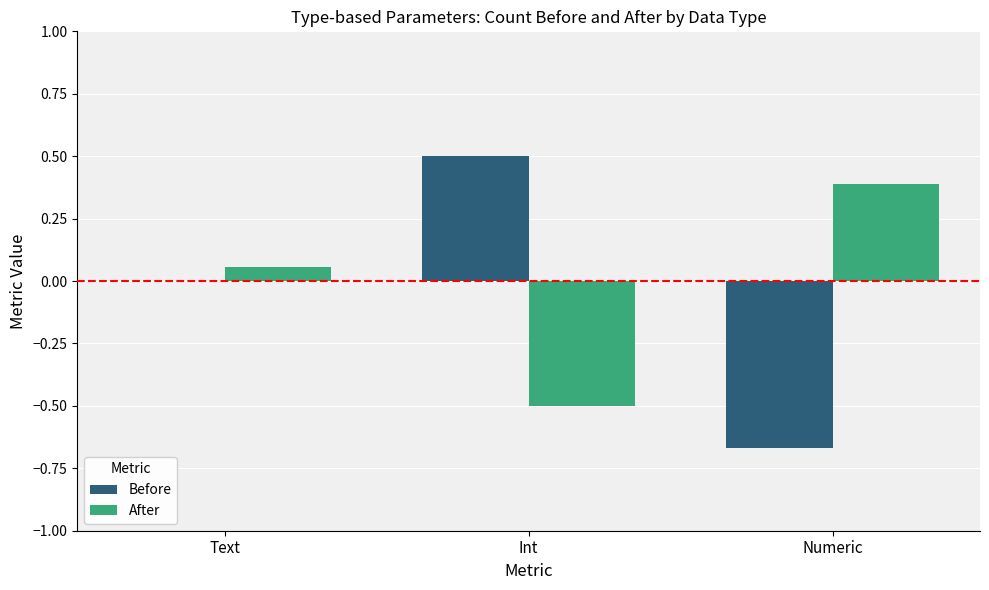

What value does the After series have at Int?

-0.5